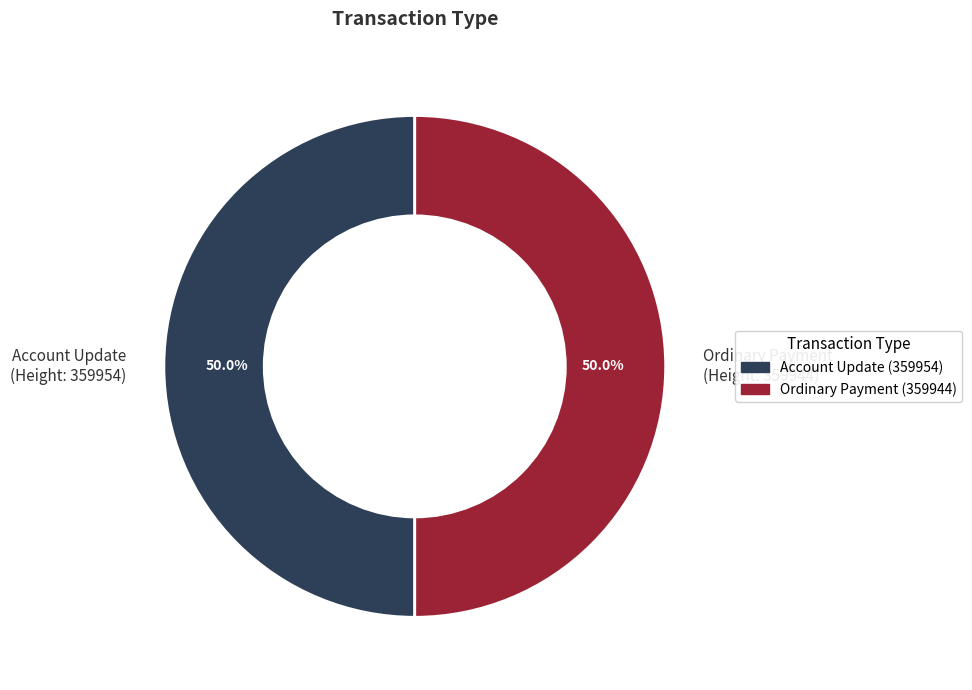

What is the ratio of the value at Ordinary Payment (Height: 359944) to the value at Account Update (Height: 359954)?

1.0